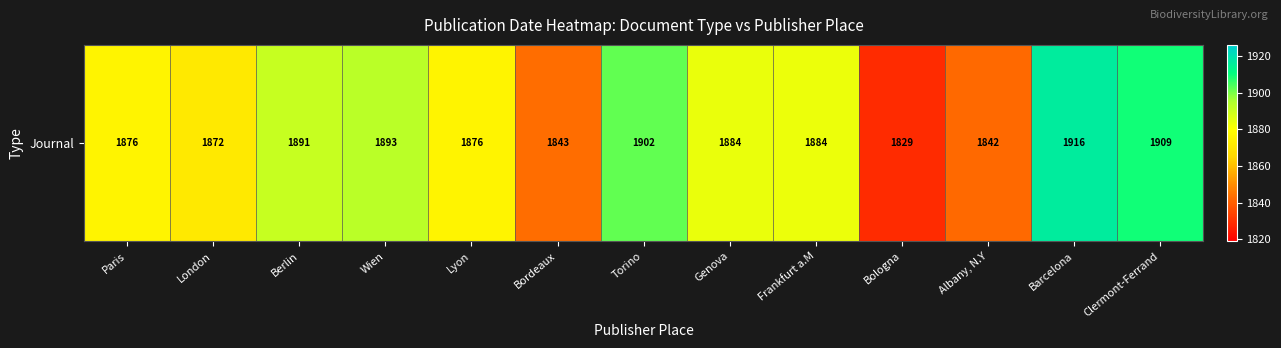

True or false: the data shows 621.1 at Clermont-Ferrand.

False